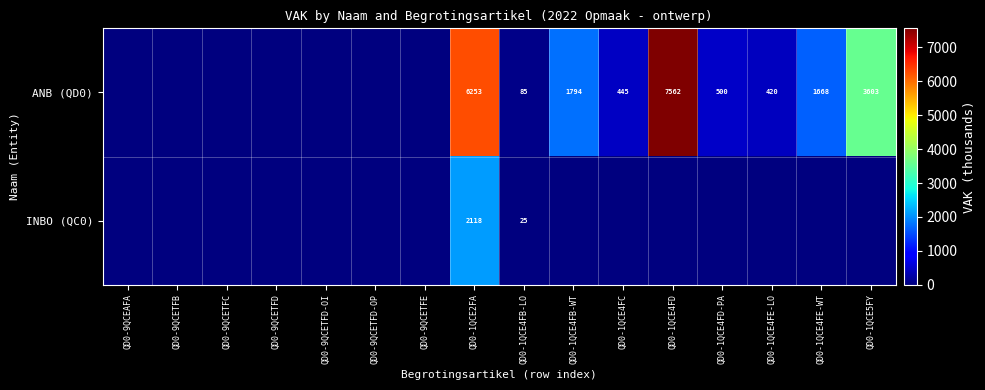

True or false: ANB (QD0) has a value of 1668 at QD0-1QCE4FE-WT.

True